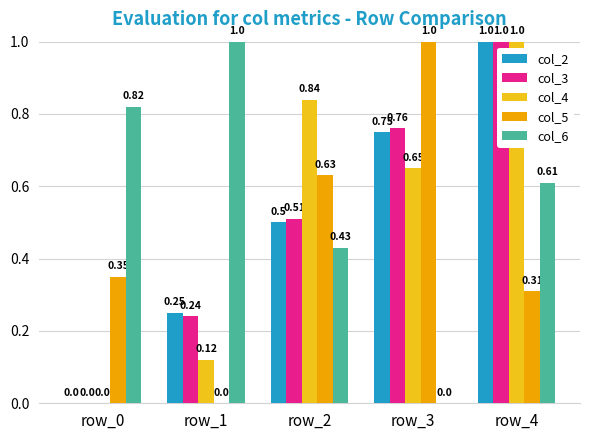

Where is col_3 nearest to the value 0?

row_0